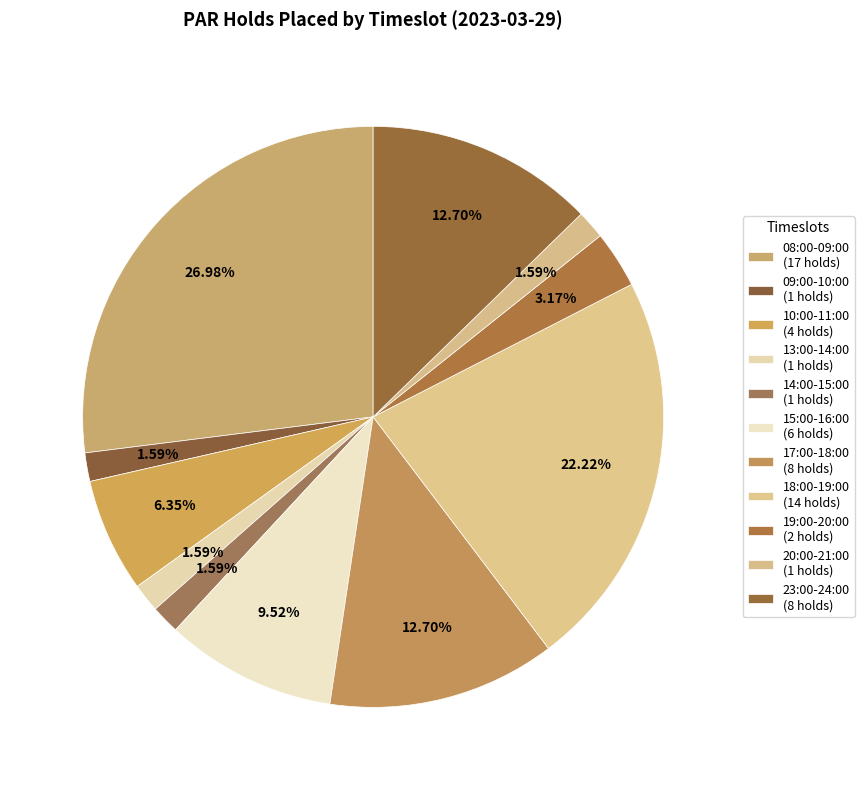

How much of the chart is everything except 08:00-09:00?

73.0%